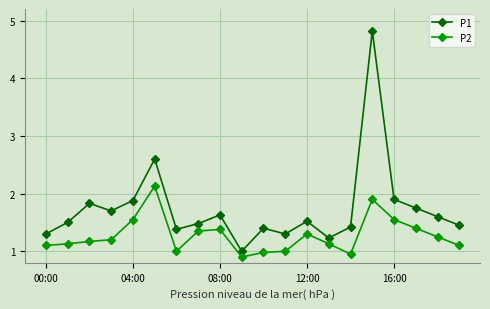

Which series has the widest spread of values?

P1